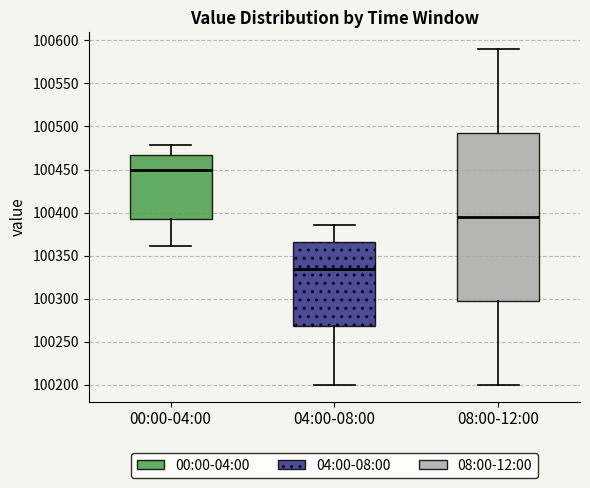

Where is the upper edge of the box for 08:00-12:00 on the y-axis? The values are not printed on the chart, so give them approximately, as read against the axis.

100495